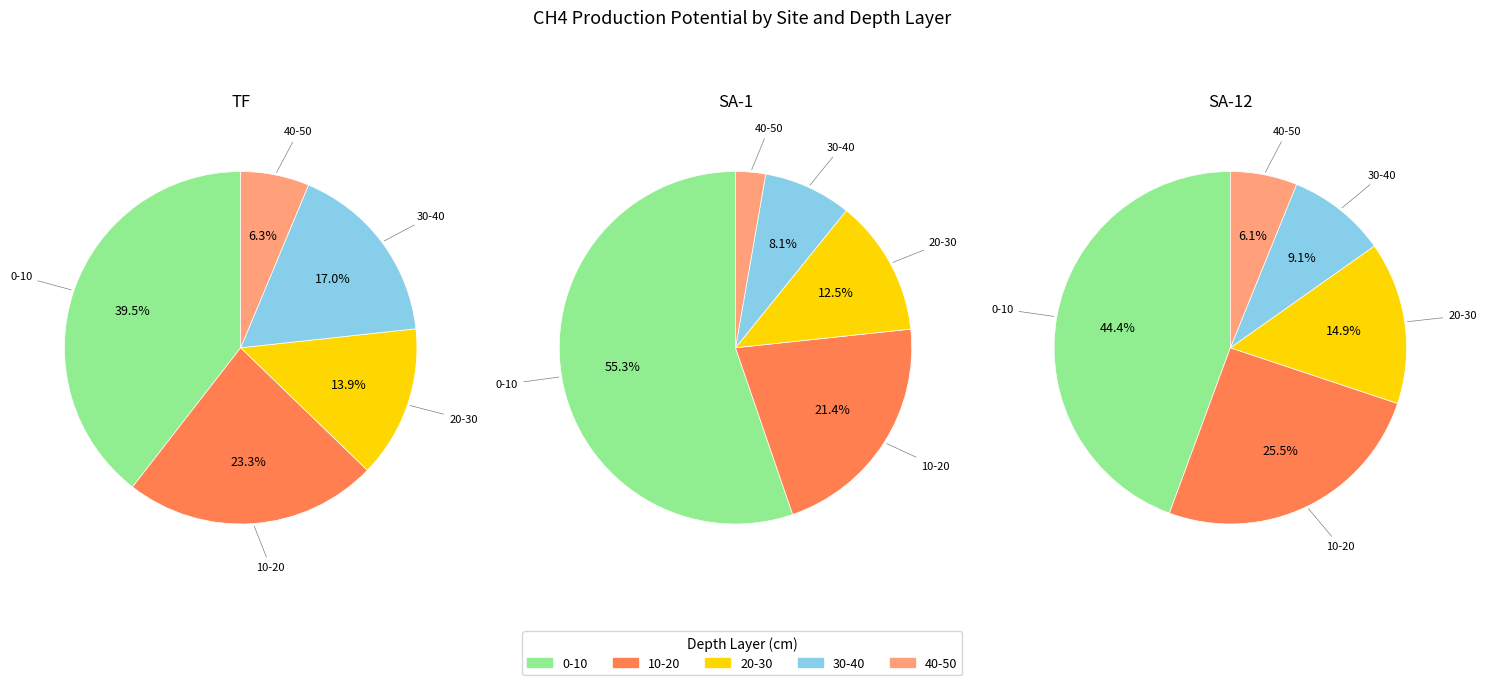

Does any single category account for the majority?

No